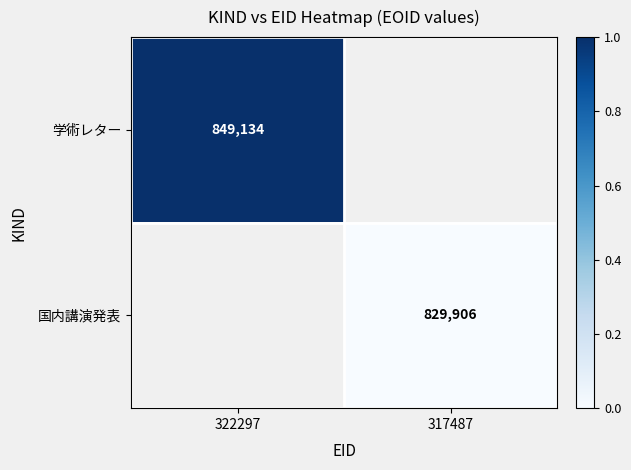

Count the number of categories in the chart.

2